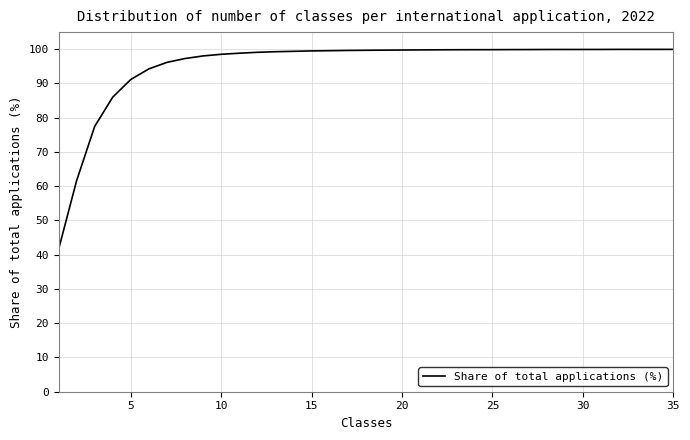

What is the difference between the maximum and minimum values?

58.5